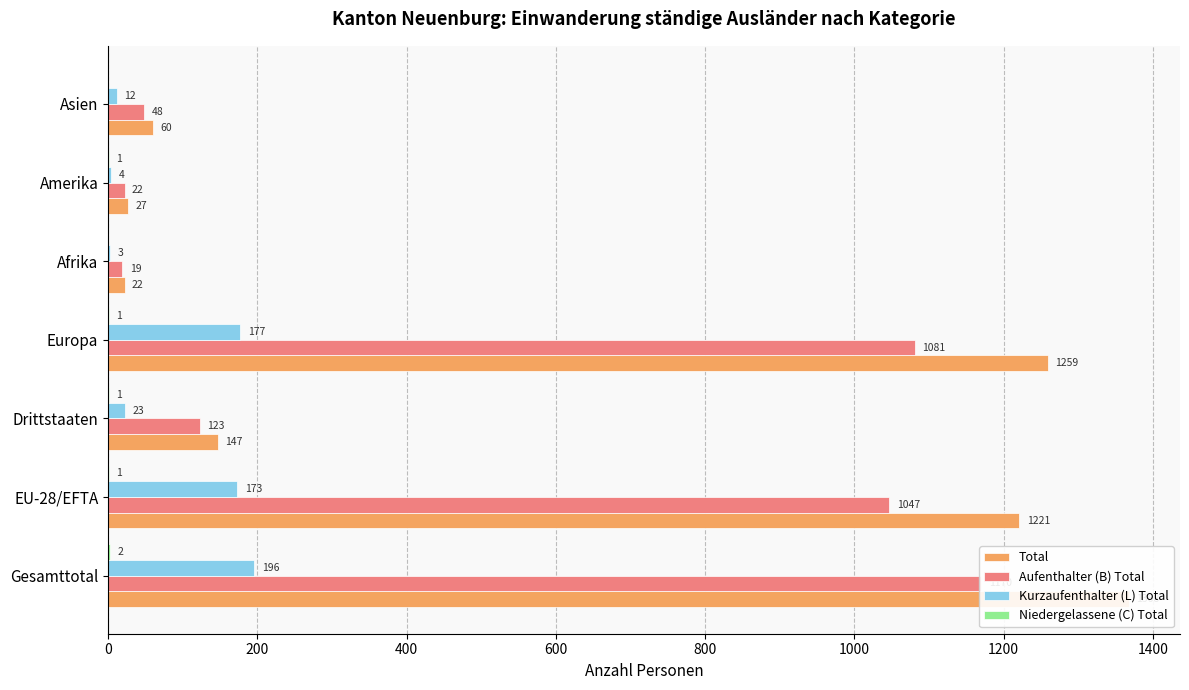

What is the difference between the maximum and second lowest values in the Total series?

1341